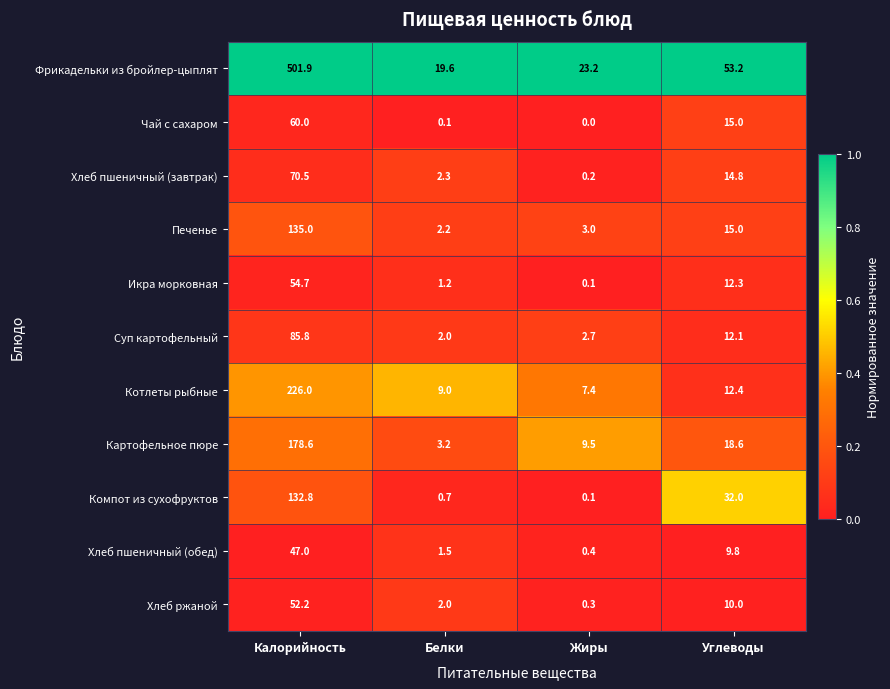

What is the greatest value displayed?

501.9